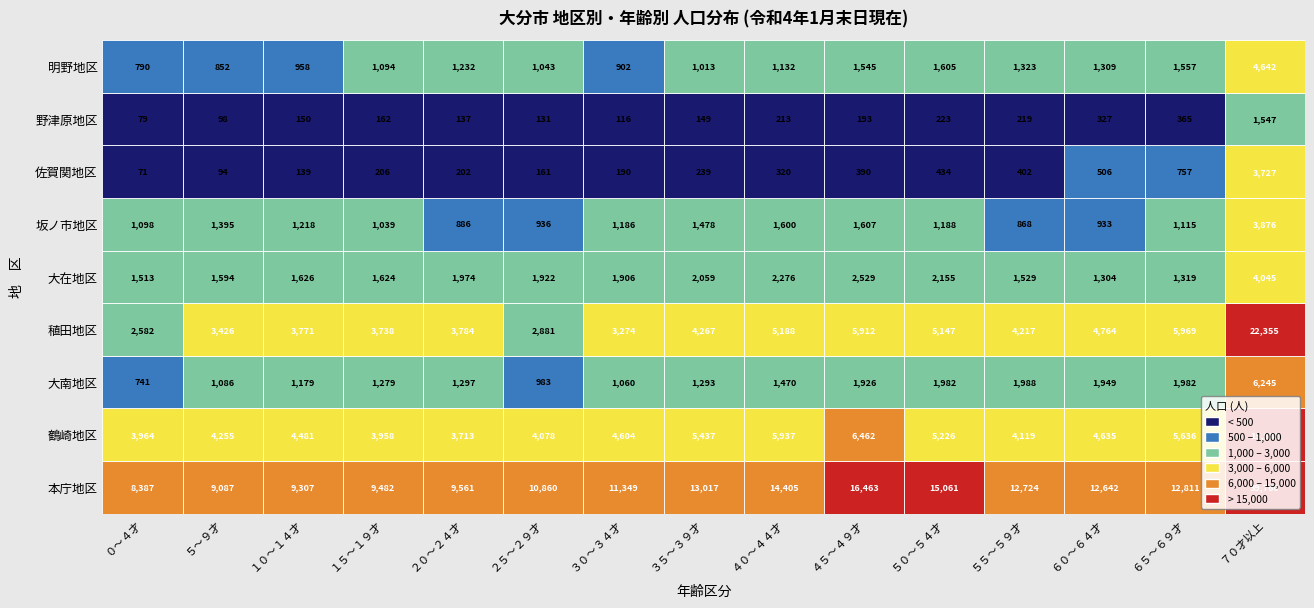

Is it true that 本庁地区 equals 15566 at １０～１４才?

False